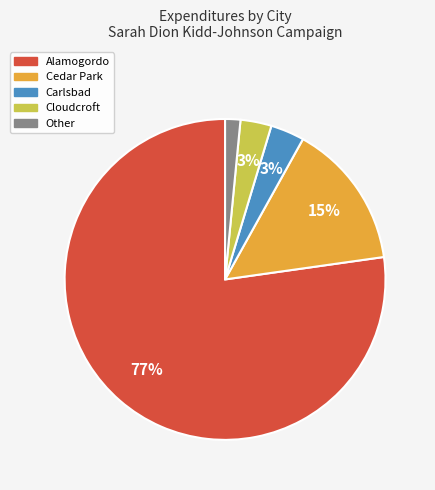

To the nearest percent, what is the average slice percentage?

20%